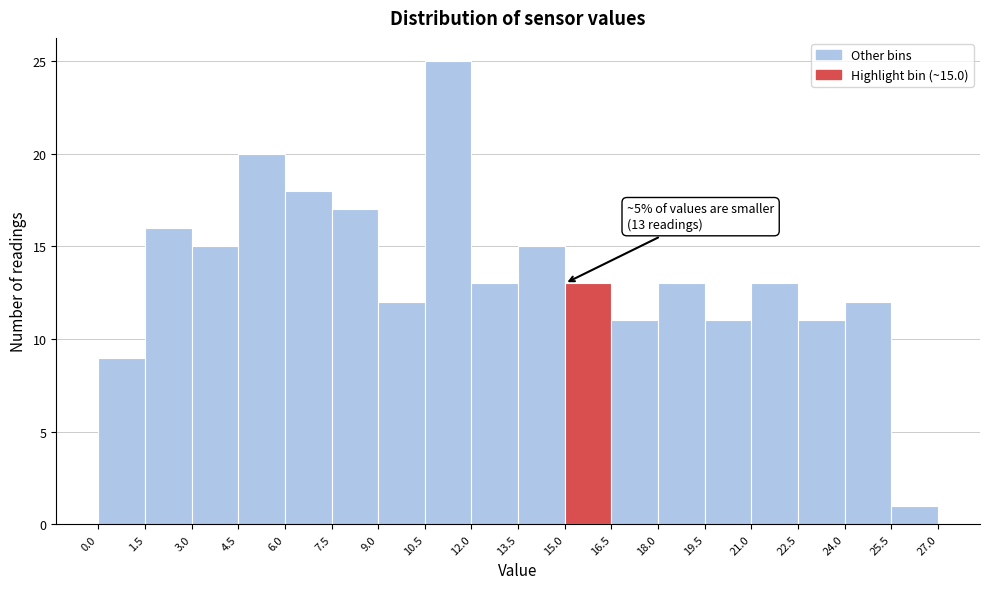

Which range on the x-axis has the tallest bar?

10.5 to 12.0